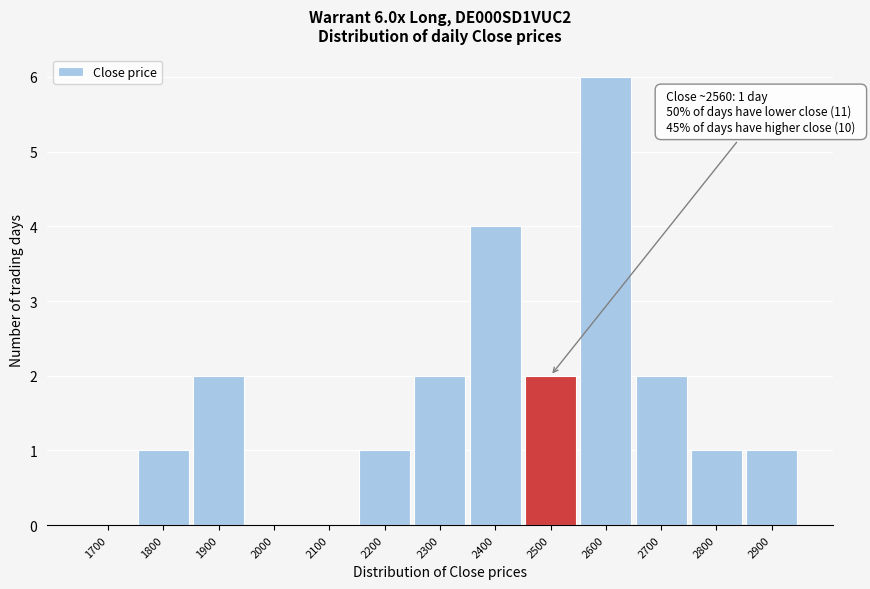

Reading right to left, what are all the values shown in this chart?

2900=1	2800=1	2700=2	2600=6	2500=2	2400=4	2300=2	2200=1	2100=0	2000=0	1900=2	1800=1	1700=0